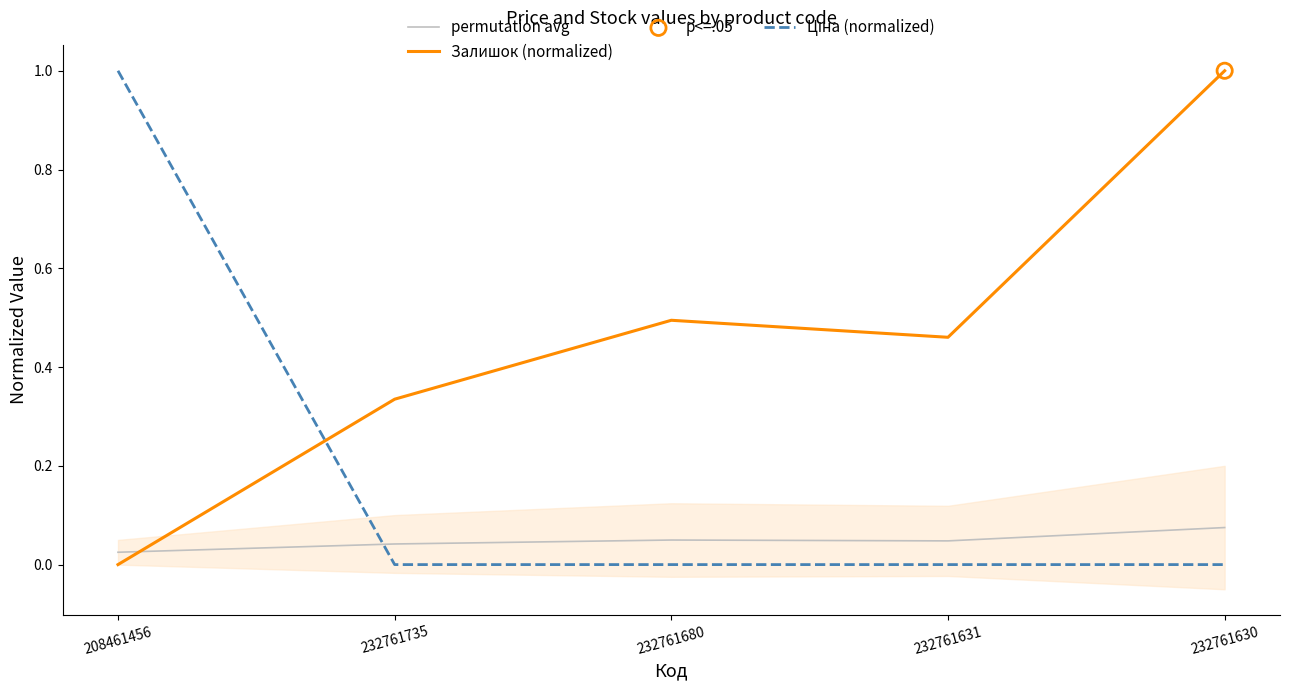

What are all the series names shown in the legend?

permutation avg, Залишок (normalized), Ціна (normalized)